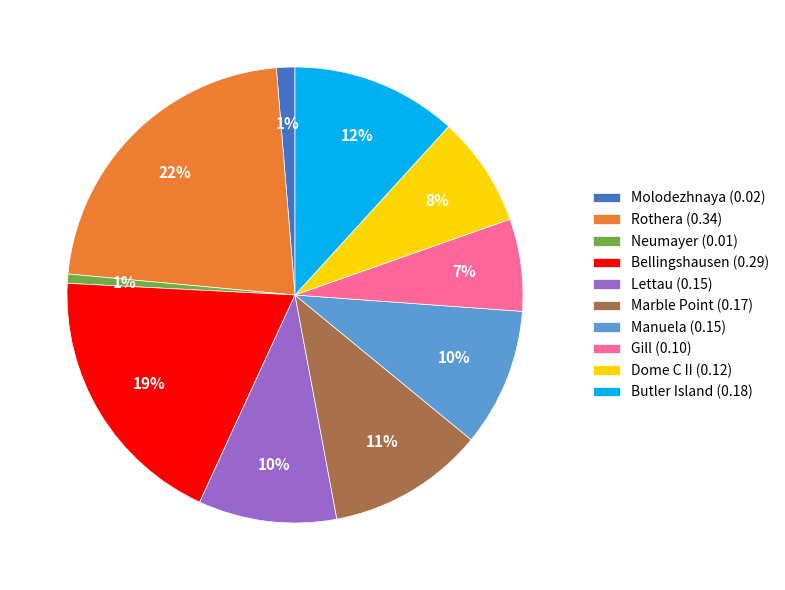

Which slice is the largest?

Rothera